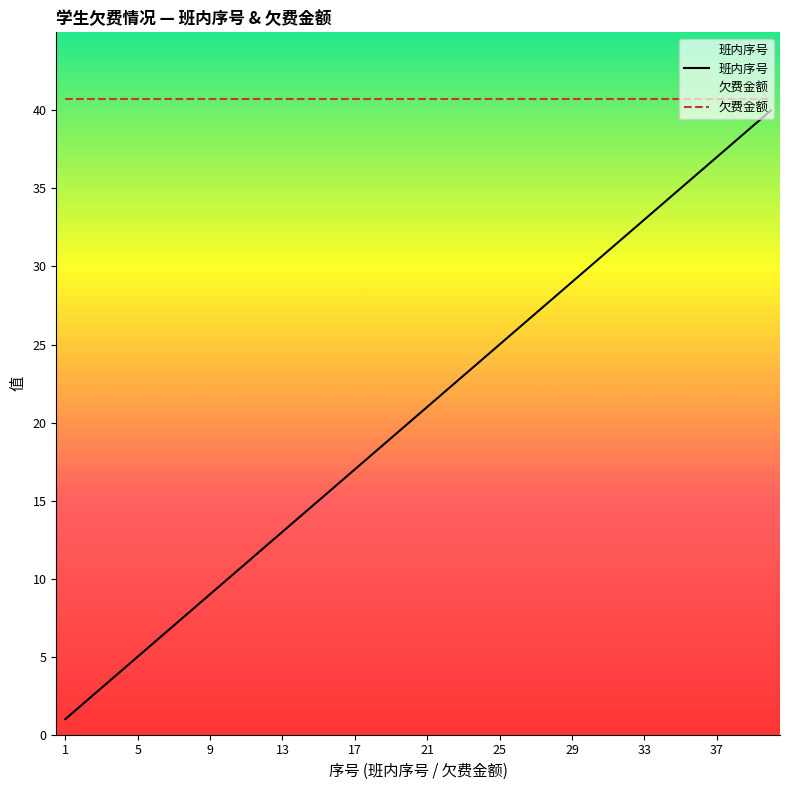

At which label does 欠费金额 reach its minimum?

1